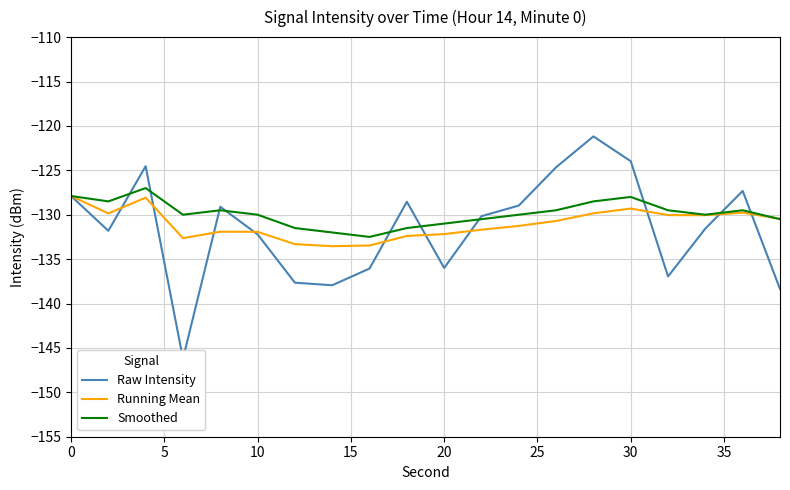

Is this an area chart (filled region under the line)?

No